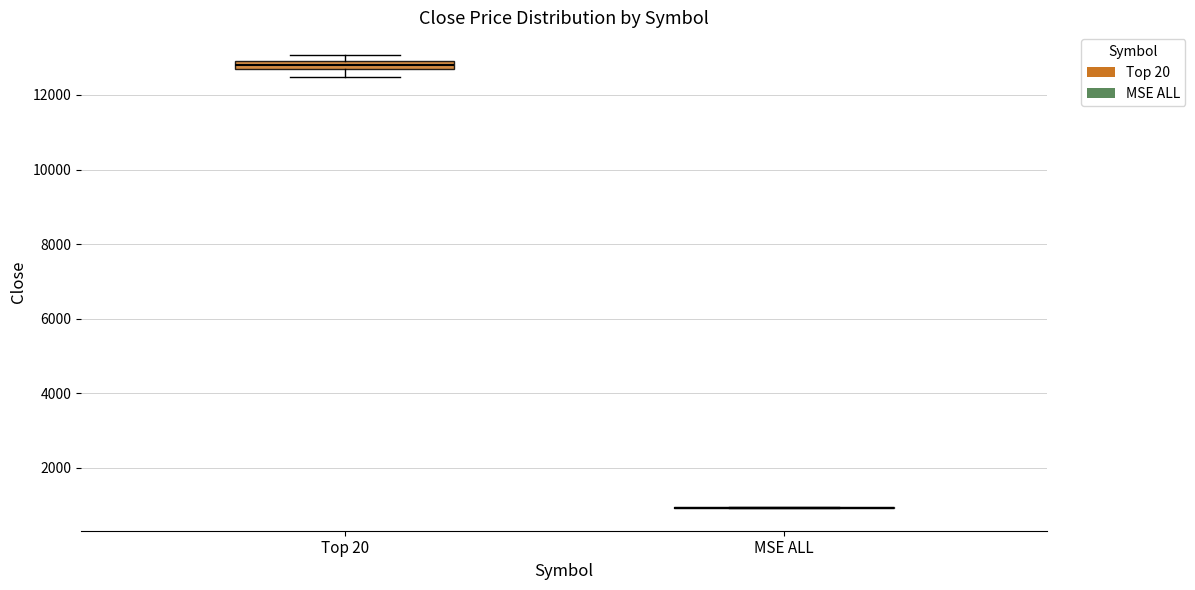

Where does the lower whisker of the box for Top 20 end on the y-axis? The values are not printed on the chart, so give them approximately, as read against the axis.

12400